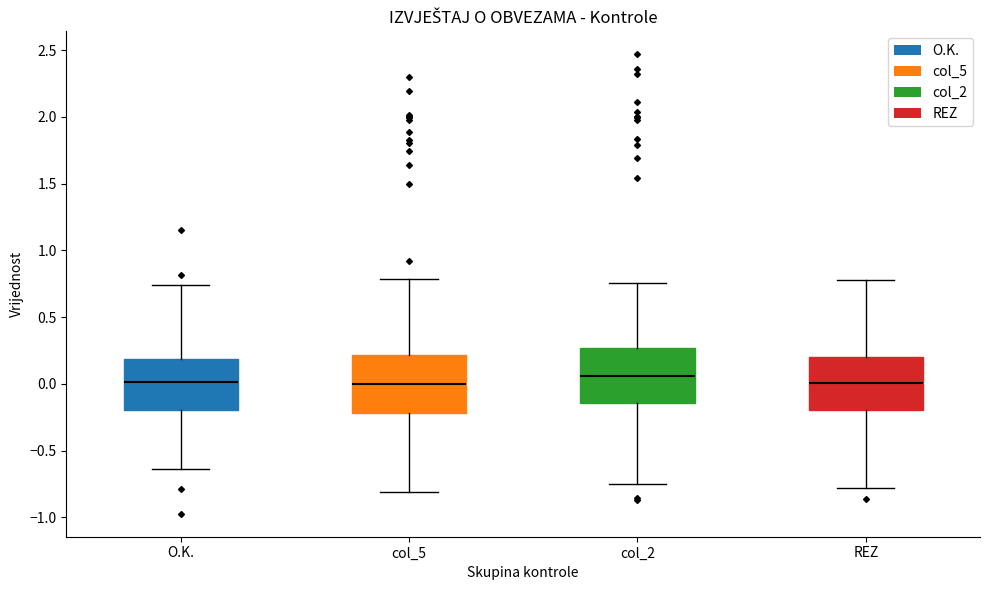

Reading left to right, transcribe this box plot: for each box, give where its median line is, the range the box spans, and where its two whiskers end, as read against the y-axis. The values are not printed on the chart, so give them approximately, as read against the axis.

O.K.: median 0.00, box -0.20 to 0.20, whiskers -0.65 to 0.75
col_5: median 0.00, box -0.20 to 0.20, whiskers -0.80 to 0.80
col_2: median 0.05, box -0.15 to 0.25, whiskers -0.75 to 0.75
REZ: median 0.00, box -0.20 to 0.20, whiskers -0.80 to 0.80